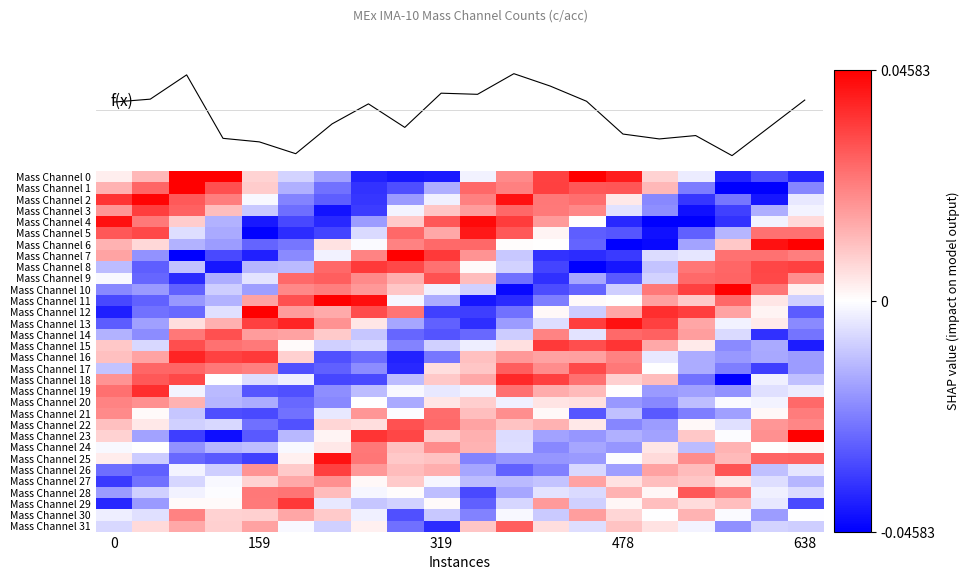

Which series has the widest spread of values?

Mass Channel 6